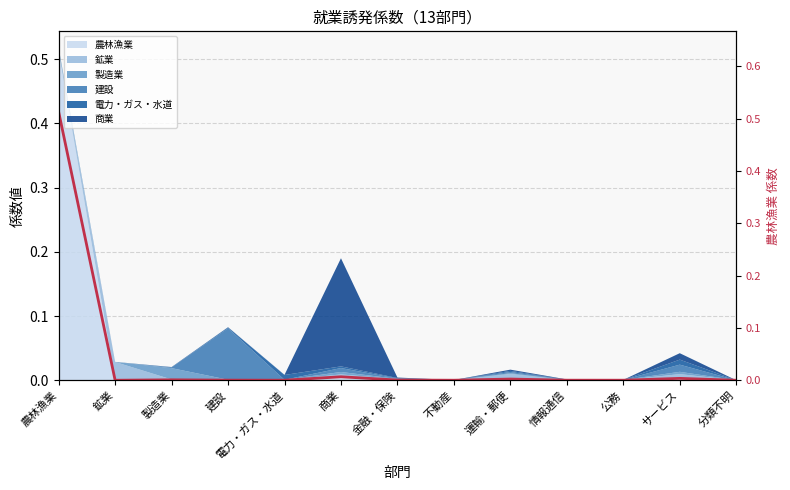

The chart shows a value of 0.0 at 分類不明. True or false?

False